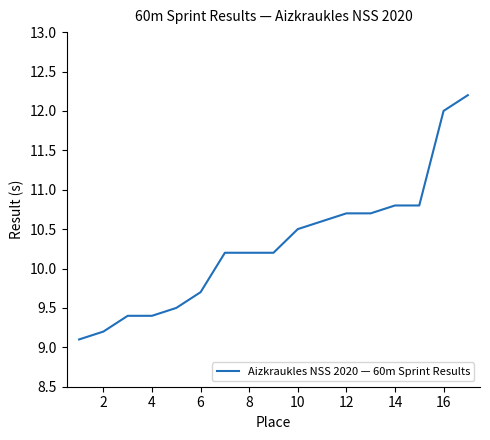

What is the sum of all values?

175.2